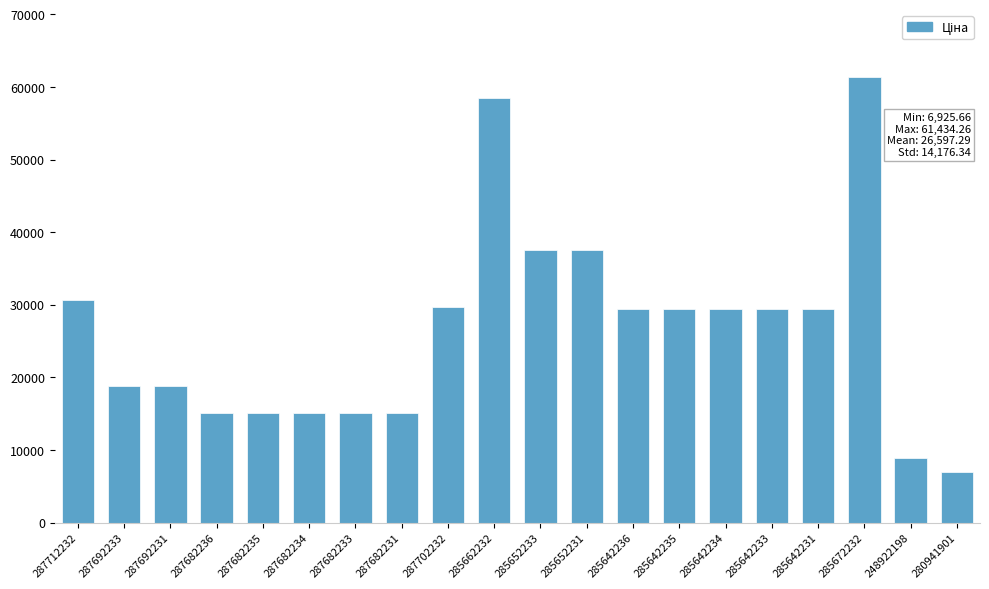

What is the difference between the maximum and minimum values?

54508.6